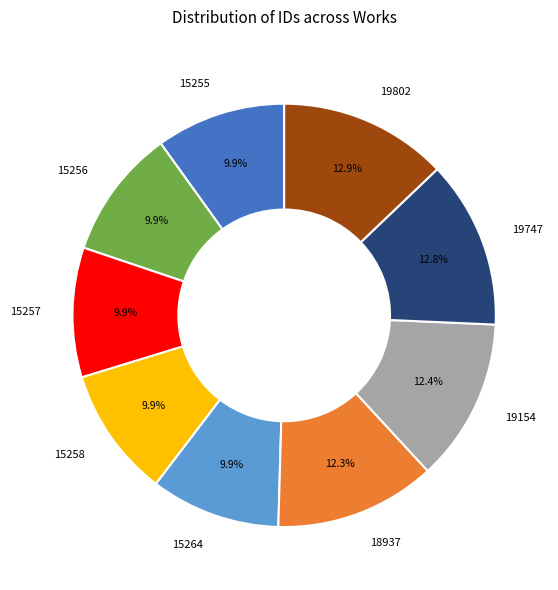

To the nearest percent, what is the difference between the 15264 and 19154 slice percentages?

3%